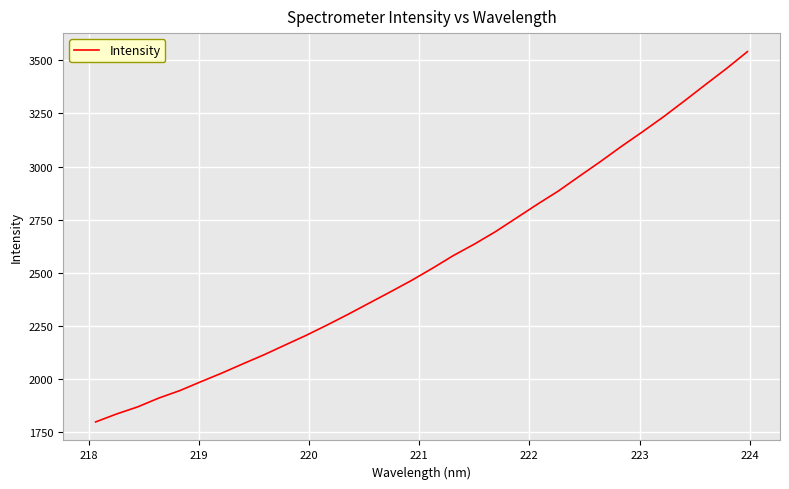

What is the difference between the maximum and minimum values?

1745.8